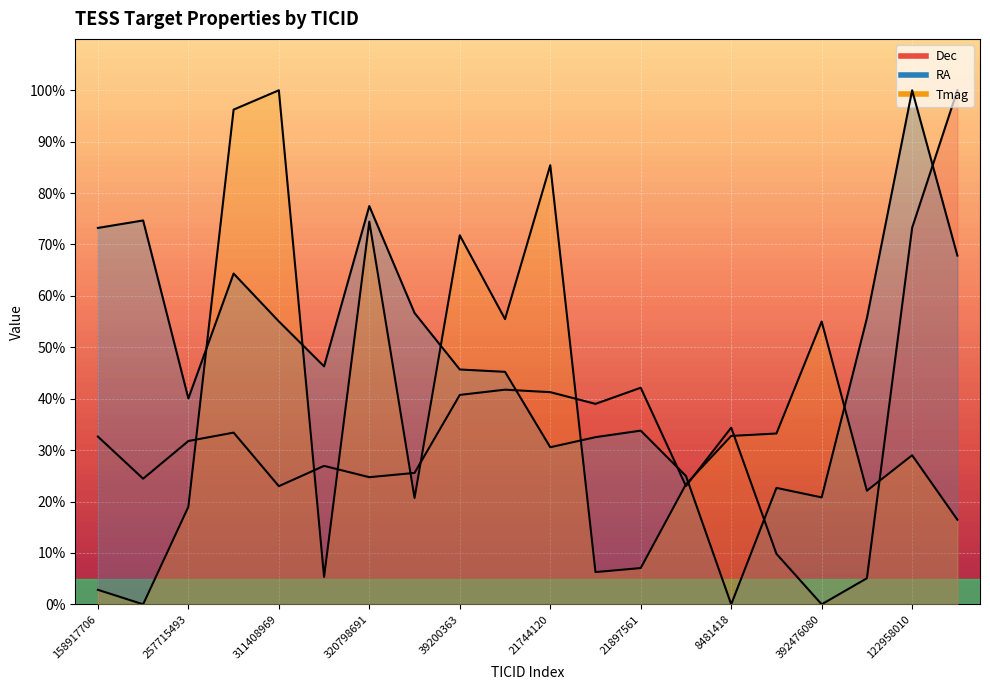

Where do Tmag and Dec first cross each other?

257715493 and 308172249